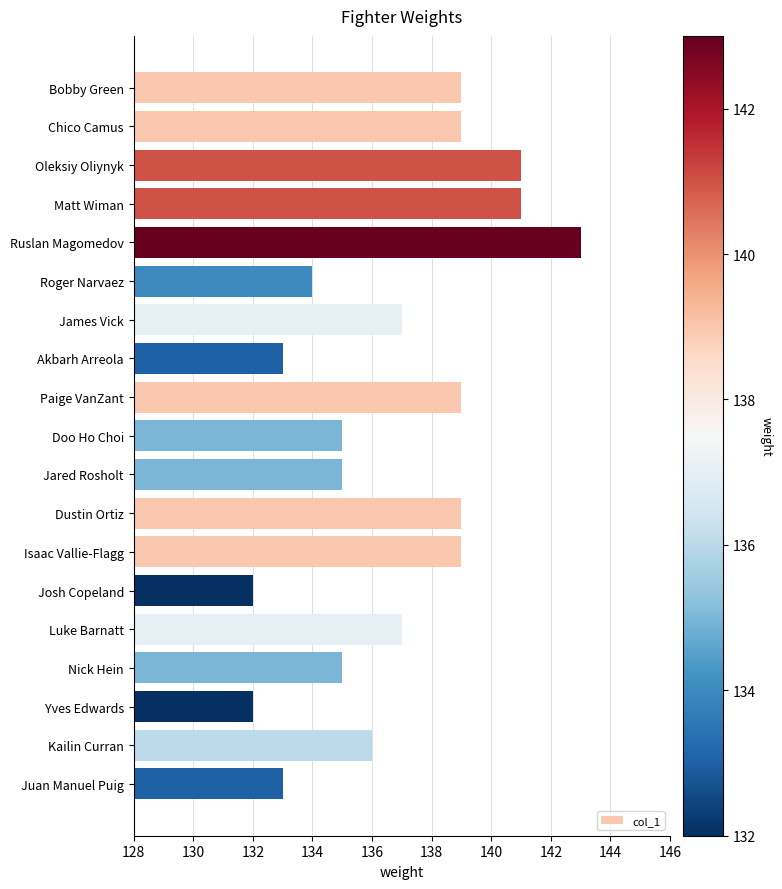

Which has a higher value, Dustin Ortiz or Akbarh Arreola?

Dustin Ortiz